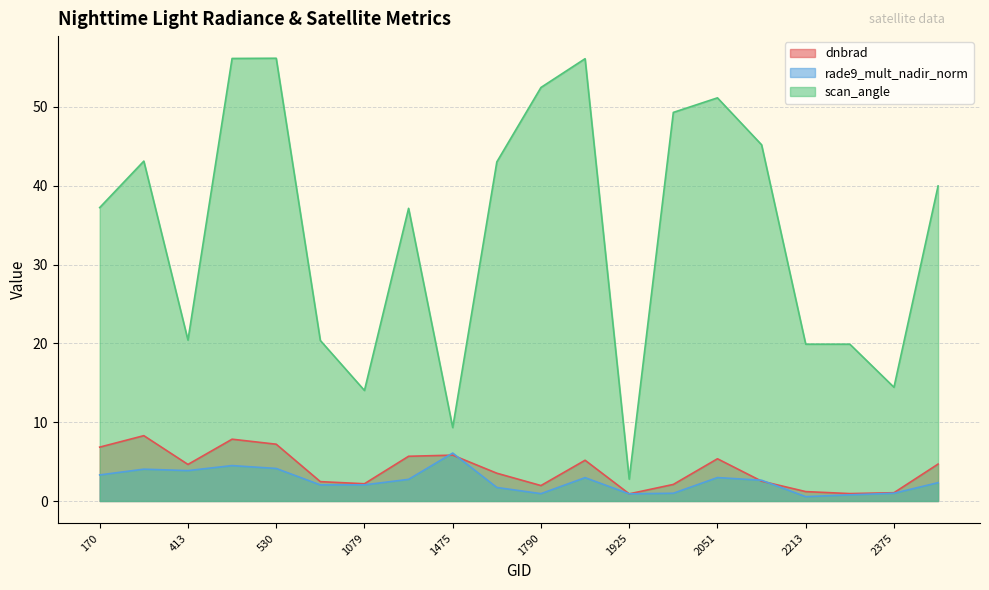

True or false: rade9_mult_nadir_norm has a value of 0.8 at 2348.

True